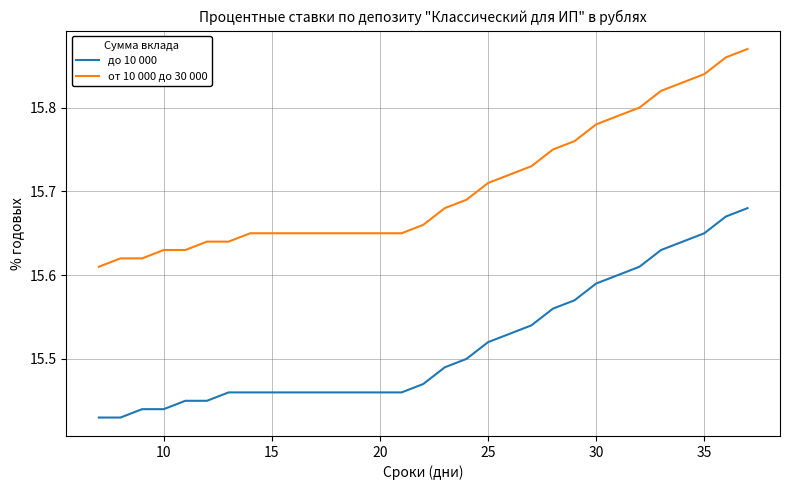

Is this an area chart (filled region under the line)?

No